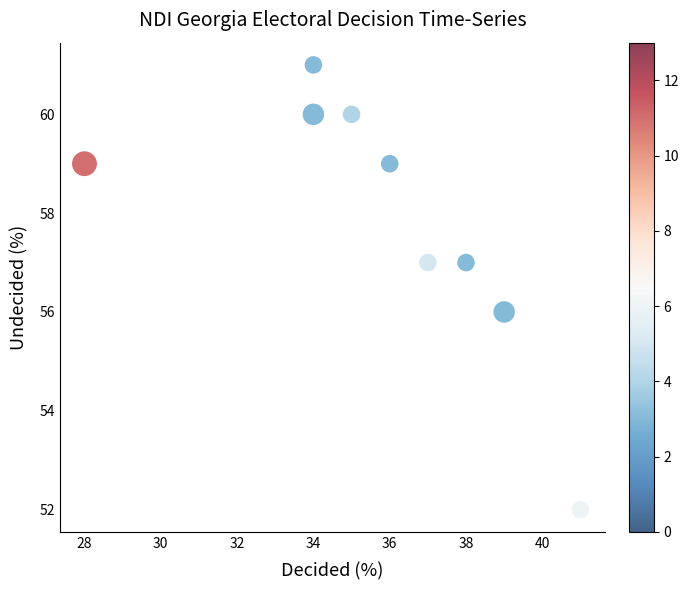

What is the range of Y values (max minus min)?

9